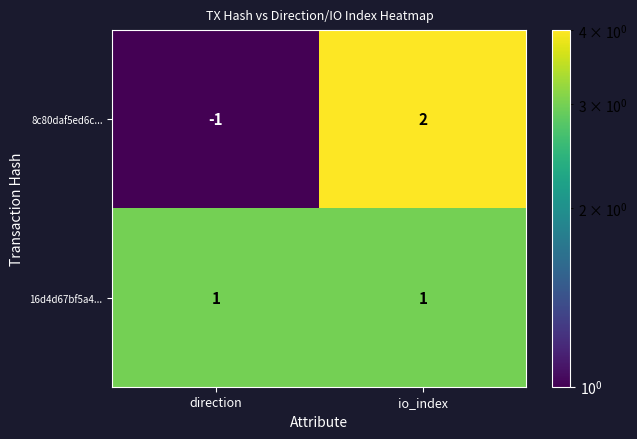

Reading right to left, list all the values displayed in this chart.

8c80daf5ed6c...: io_index=2	direction=-1
16d4d67bf5a4...: io_index=1	direction=1